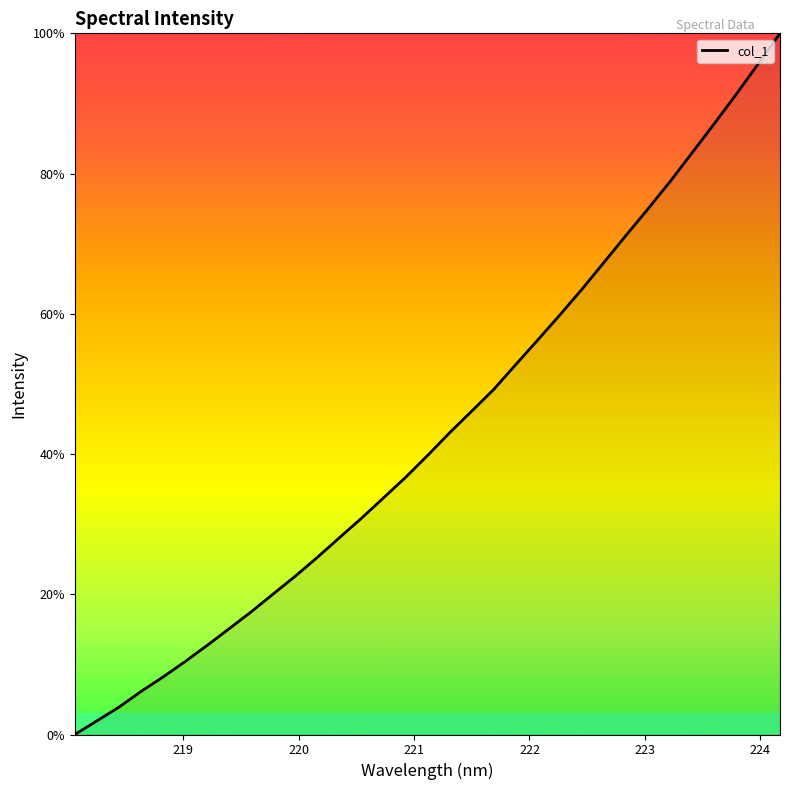

What is the maximum value shown in the chart?

100.0